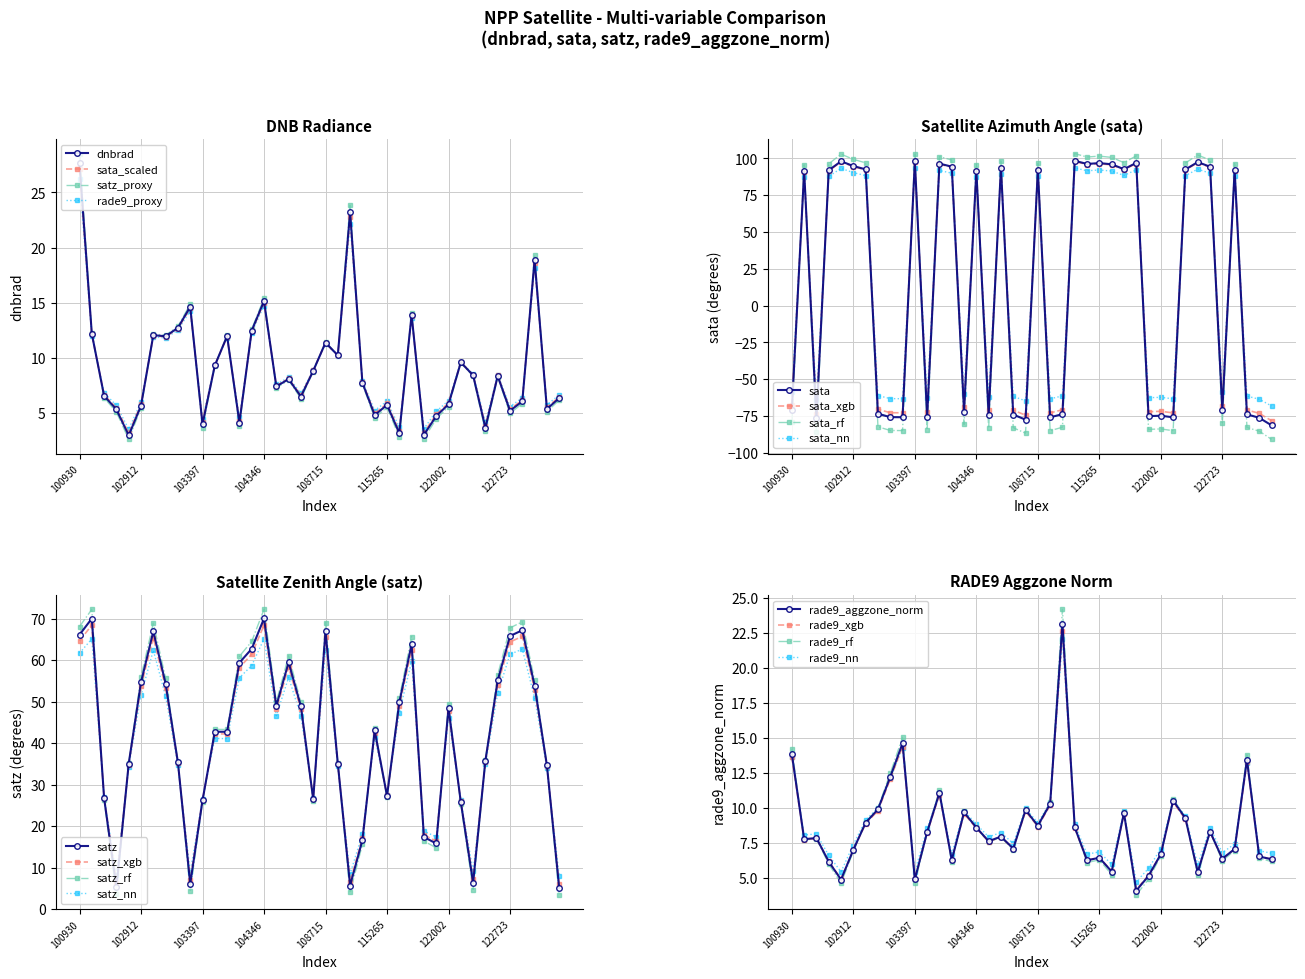

What is the value of the sata point at the 9th from the left?

-75.8